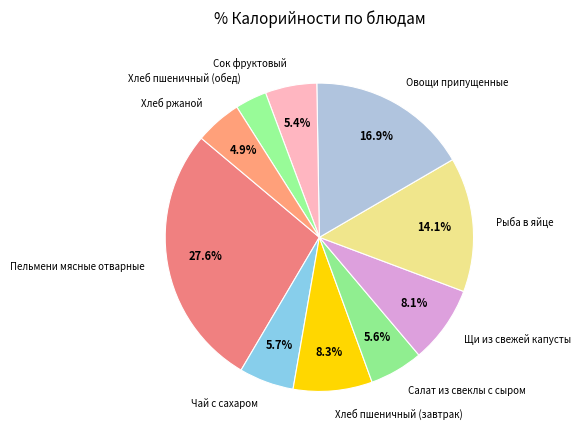

To the nearest percent, what is the difference between the largest and smallest slice percentages?

24%